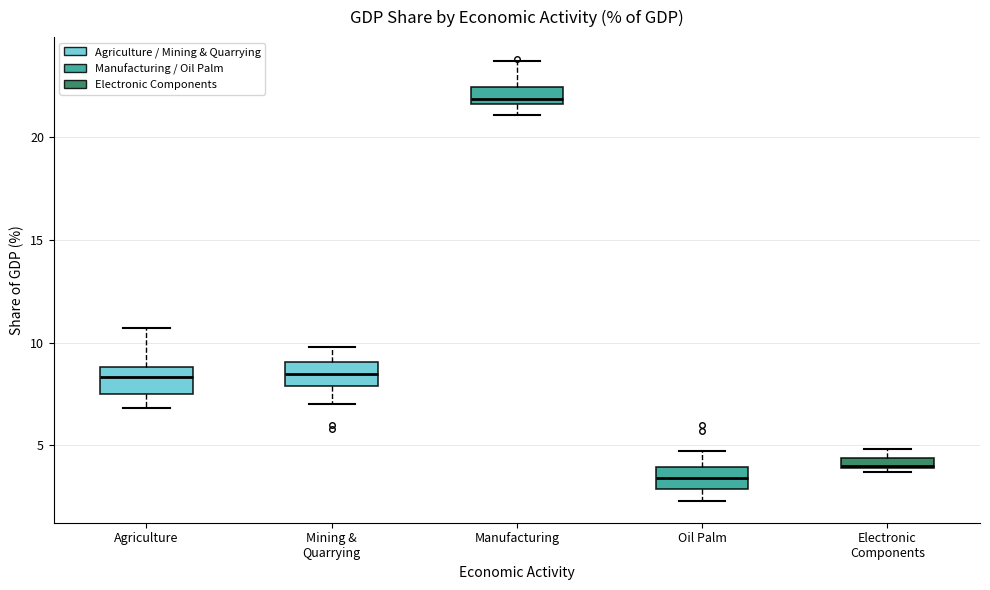

Where does the upper whisker of the box for Manufacturing end on the y-axis? The values are not printed on the chart, so give them approximately, as read against the axis.

23.5